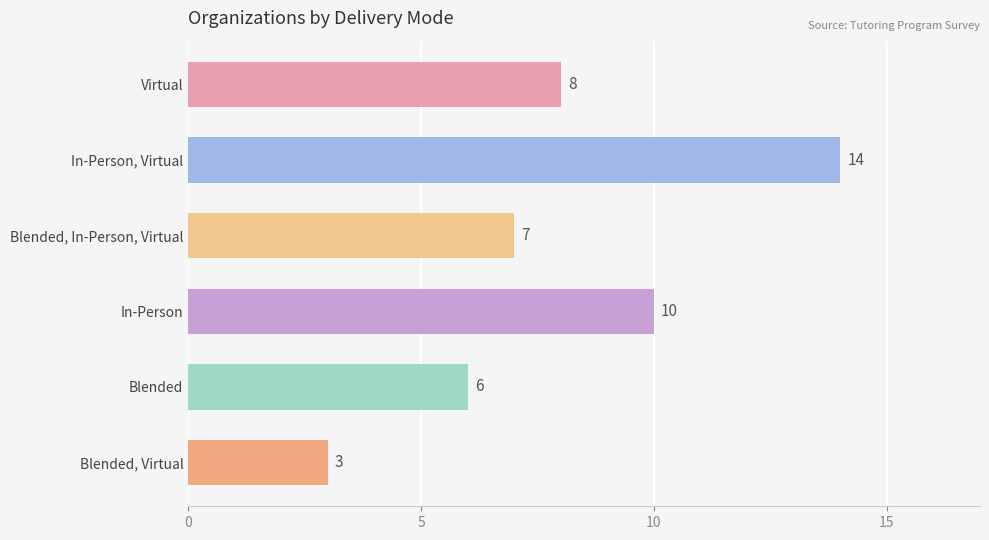

Does the chart contain any negative values?

No